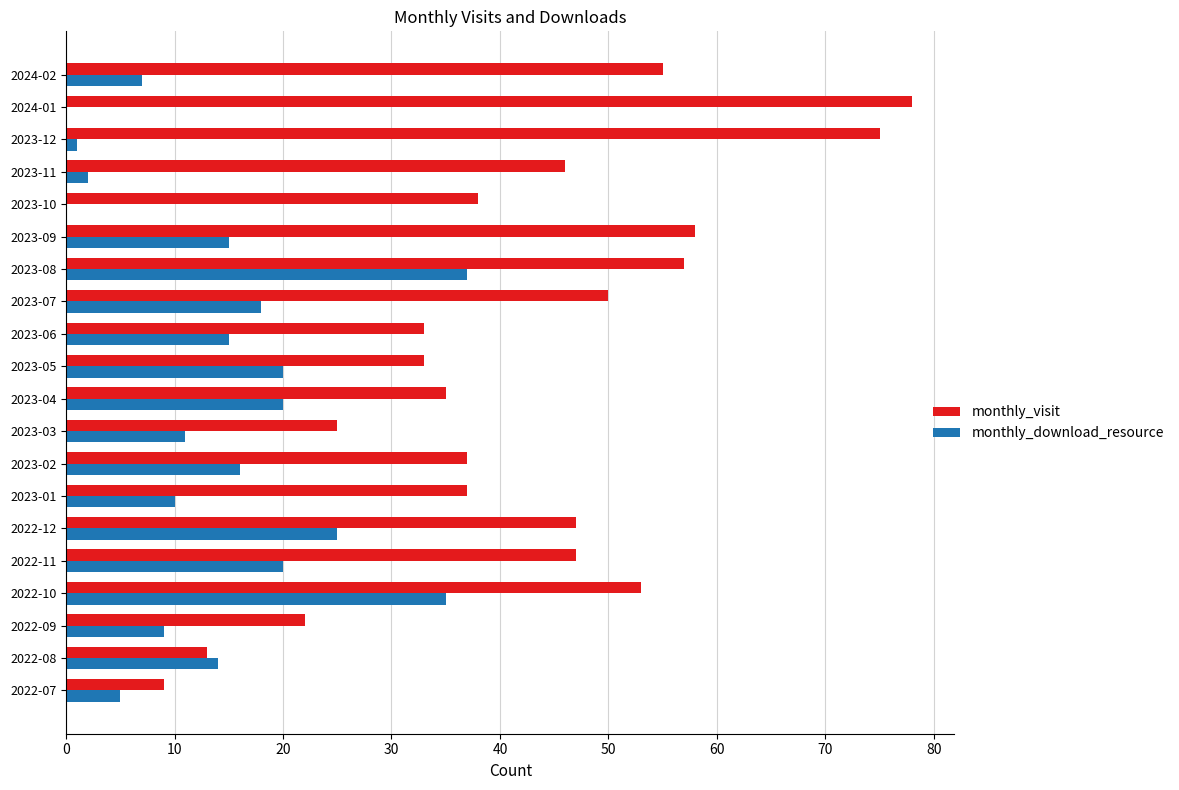

Is it true that monthly_download_resource equals 35 at 2022-11?

False